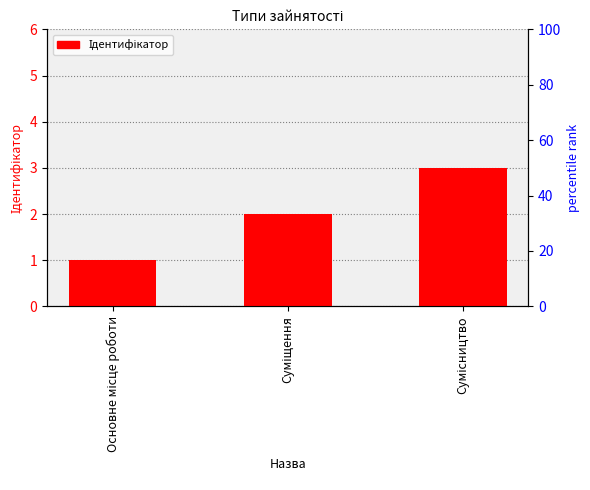

How many bars are there in total?

3